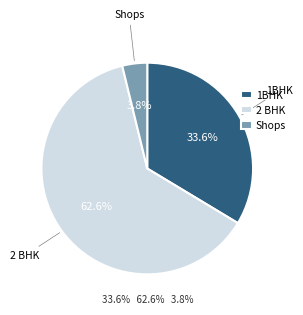

The 2 BHK slice represents 74% of the pie. True or false?

False